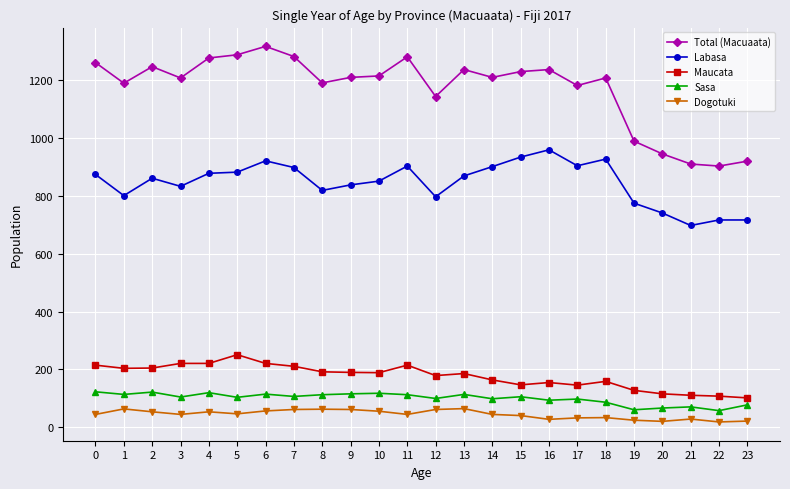

At which category does Total (Macuaata) reach its first local peak?

2